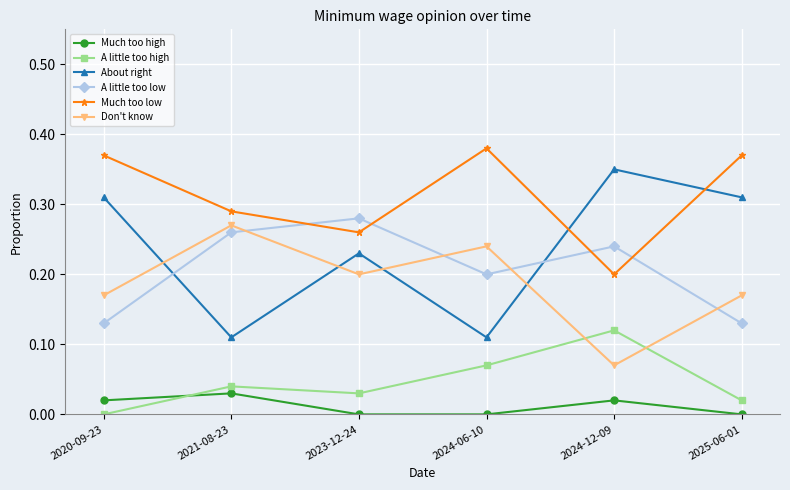

What is the label of the 1st point from the right?

2025-06-01